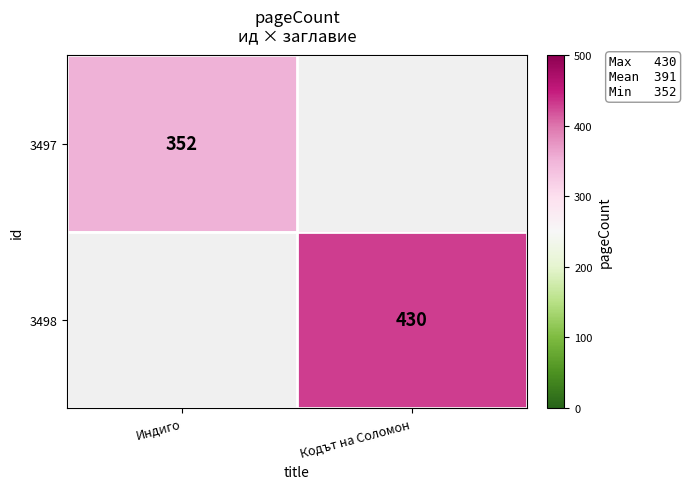

What is the maximum value shown in the chart?

430